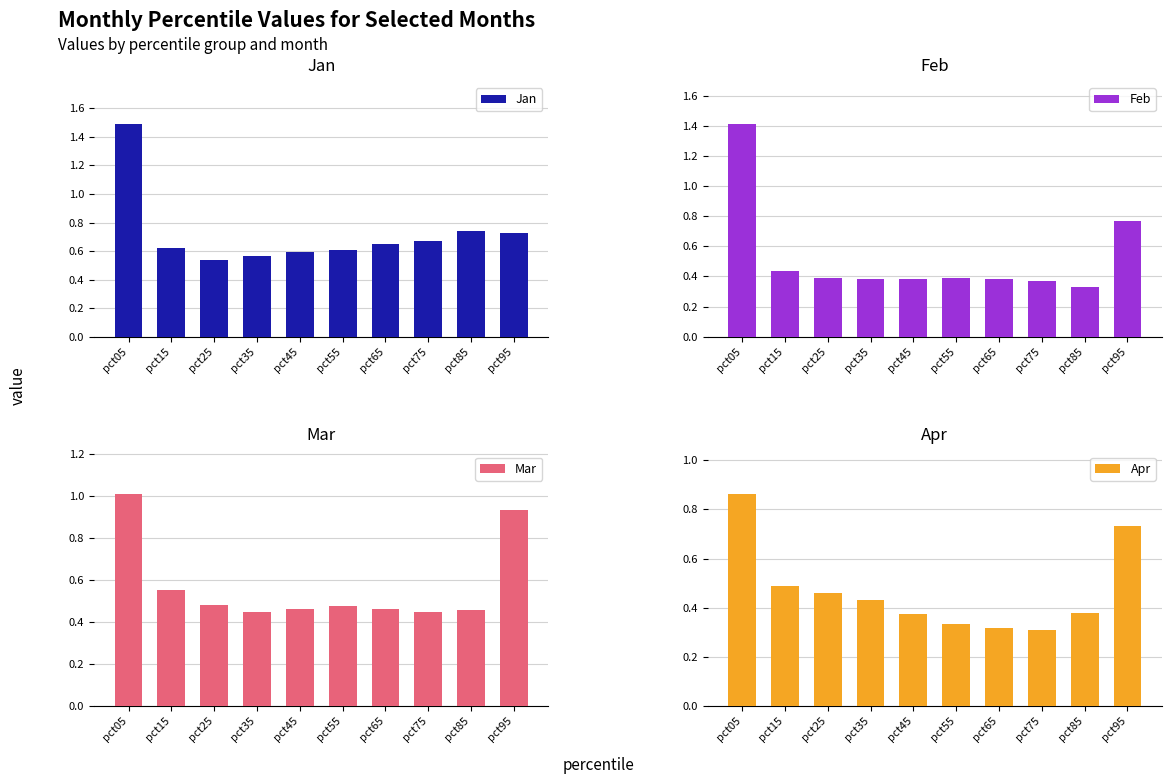

Reading right to left, list all the values displayed in this chart.

Jan: 0.7	0.7	0.7	0.6	0.6	0.6	0.6	0.5	0.6	1.5
Feb: 0.8	0.3	0.4	0.4	0.4	0.4	0.4	0.4	0.4	1.4
Mar: 0.9	0.5	0.5	0.5	0.5	0.5	0.4	0.5	0.6	1.0
Apr: 0.7	0.4	0.3	0.3	0.3	0.4	0.4	0.5	0.5	0.9